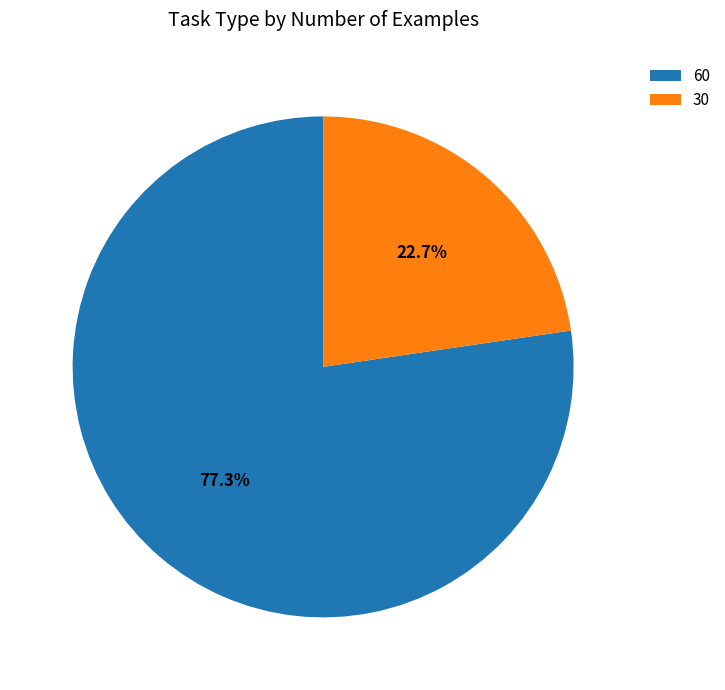

What percentage do 30 and 60 together represent?

100.0%